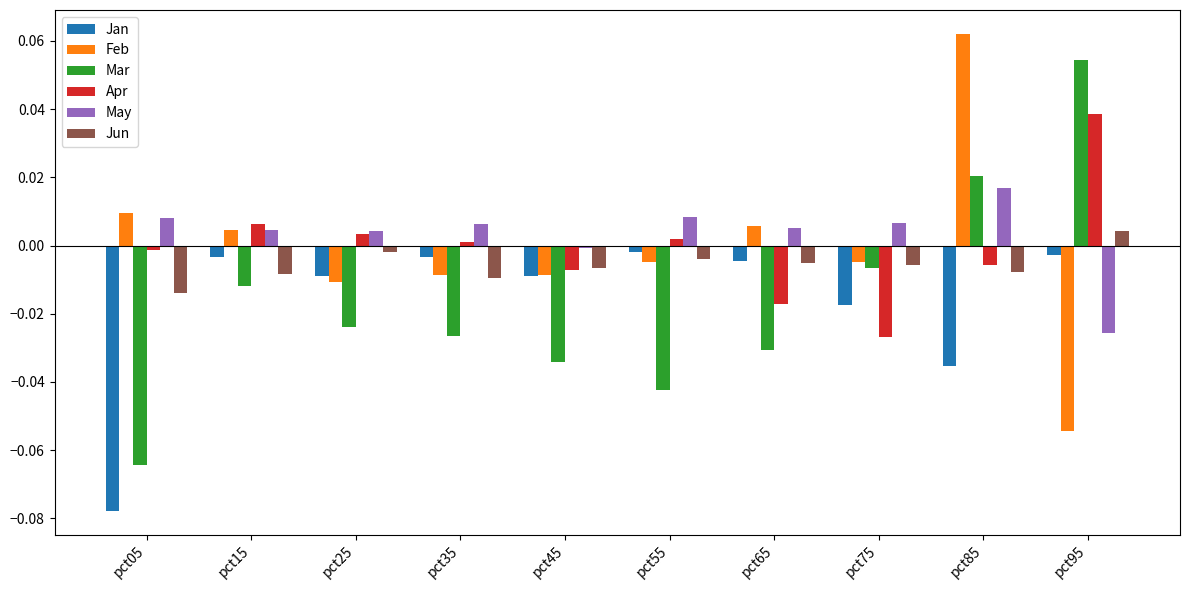

How many values in Jun are above zero?

1